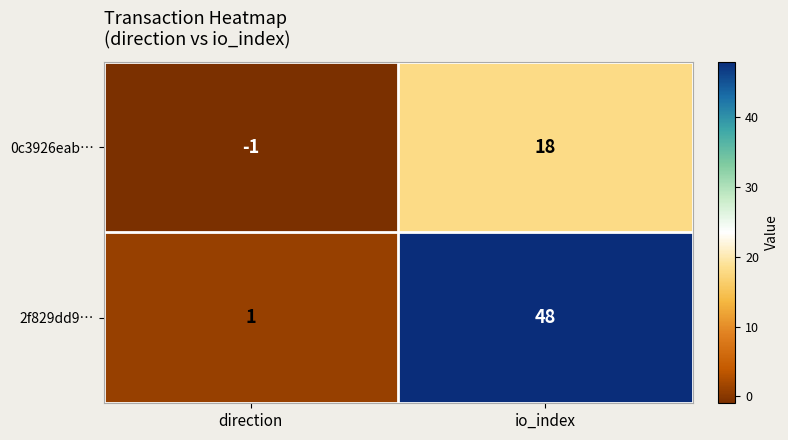

Reading left to right, list all the values displayed in this chart.

0c3926eab…: direction=-1	io_index=18
2f829dd9…: direction=1	io_index=48